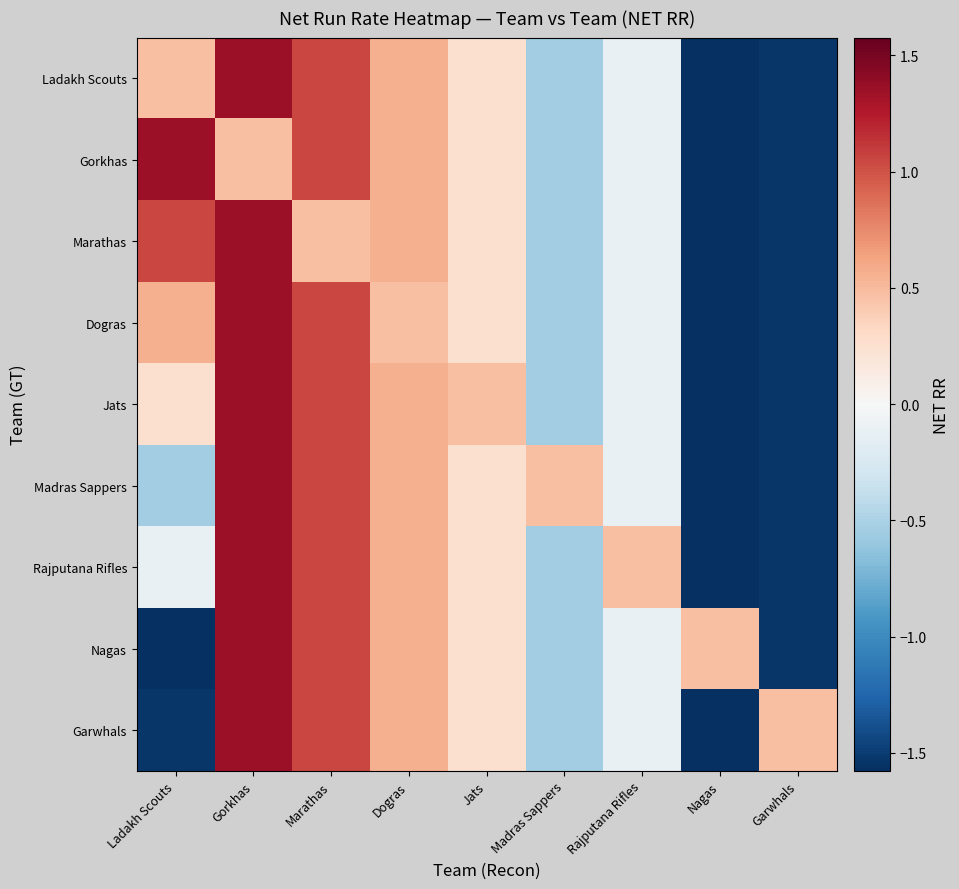

Reading left to right, transcribe all the data shown in this chart.

Ladakh Scouts: Ladakh Scouts=0.5	Gorkhas=1.3	Marathas=1.1	Dogras=0.6	Jats=0.3	Madras Sappers=-0.5	Rajputana Rifles=-0.1	Nagas=-1.6	Garwhals=-1.5
Gorkhas: Ladakh Scouts=1.3	Gorkhas=0.5	Marathas=1.1	Dogras=0.6	Jats=0.3	Madras Sappers=-0.5	Rajputana Rifles=-0.1	Nagas=-1.6	Garwhals=-1.5
Marathas: Ladakh Scouts=1.1	Gorkhas=1.3	Marathas=0.5	Dogras=0.6	Jats=0.3	Madras Sappers=-0.5	Rajputana Rifles=-0.1	Nagas=-1.6	Garwhals=-1.5
Dogras: Ladakh Scouts=0.6	Gorkhas=1.3	Marathas=1.1	Dogras=0.5	Jats=0.3	Madras Sappers=-0.5	Rajputana Rifles=-0.1	Nagas=-1.6	Garwhals=-1.5
Jats: Ladakh Scouts=0.3	Gorkhas=1.3	Marathas=1.1	Dogras=0.6	Jats=0.5	Madras Sappers=-0.5	Rajputana Rifles=-0.1	Nagas=-1.6	Garwhals=-1.5
Madras Sappers: Ladakh Scouts=-0.5	Gorkhas=1.3	Marathas=1.1	Dogras=0.6	Jats=0.3	Madras Sappers=0.5	Rajputana Rifles=-0.1	Nagas=-1.6	Garwhals=-1.5
Rajputana Rifles: Ladakh Scouts=-0.1	Gorkhas=1.3	Marathas=1.1	Dogras=0.6	Jats=0.3	Madras Sappers=-0.5	Rajputana Rifles=0.5	Nagas=-1.6	Garwhals=-1.5
Nagas: Ladakh Scouts=-1.6	Gorkhas=1.3	Marathas=1.1	Dogras=0.6	Jats=0.3	Madras Sappers=-0.5	Rajputana Rifles=-0.1	Nagas=0.5	Garwhals=-1.5
Garwhals: Ladakh Scouts=-1.5	Gorkhas=1.3	Marathas=1.1	Dogras=0.6	Jats=0.3	Madras Sappers=-0.5	Rajputana Rifles=-0.1	Nagas=-1.6	Garwhals=0.5